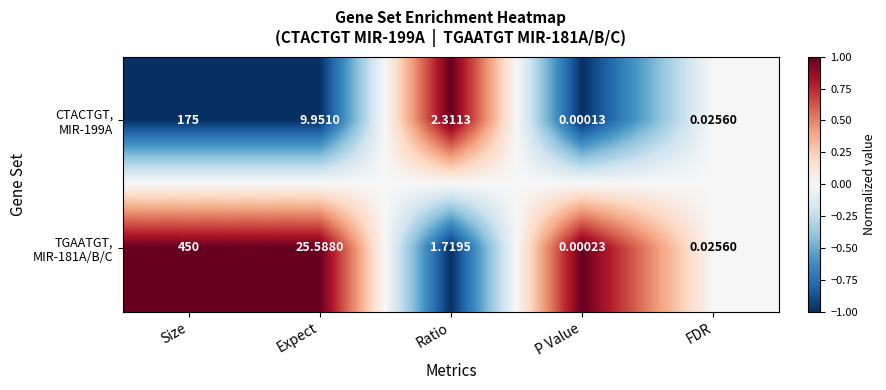

How many distinct data groups are displayed?

2